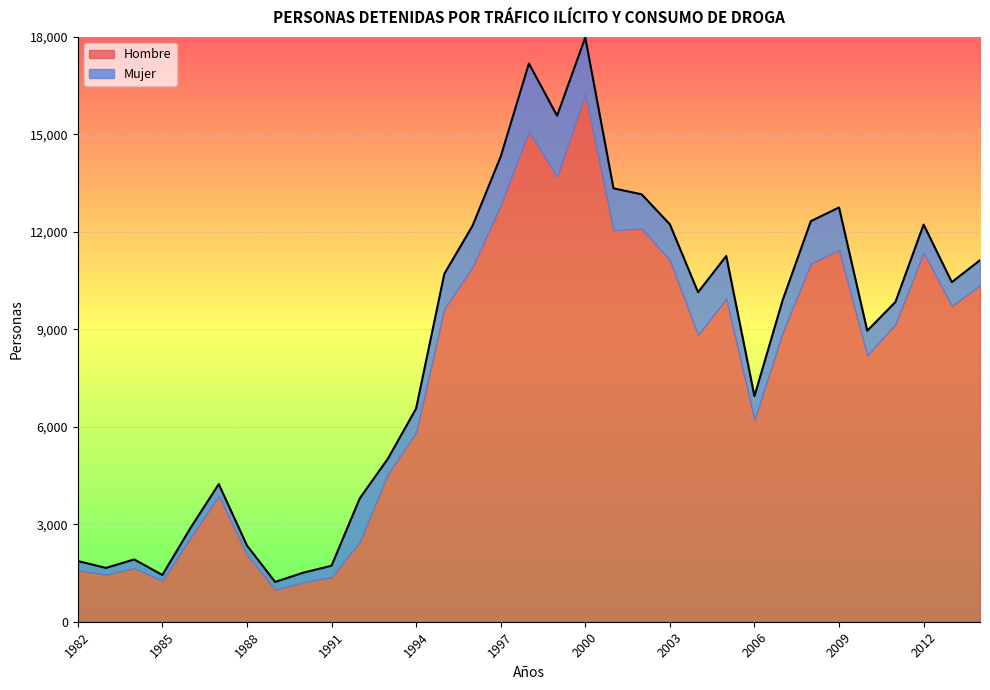

What is the greatest value displayed?

17986